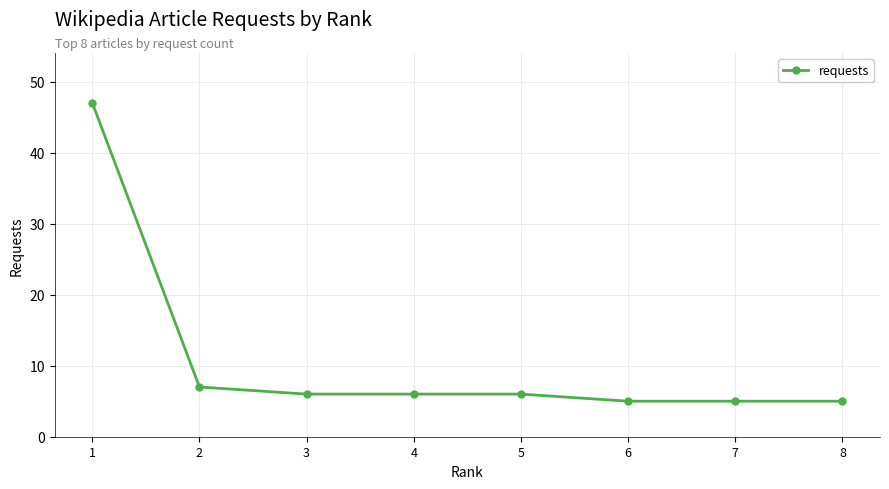

True or false: the data has more than 2 interior local peaks.

False